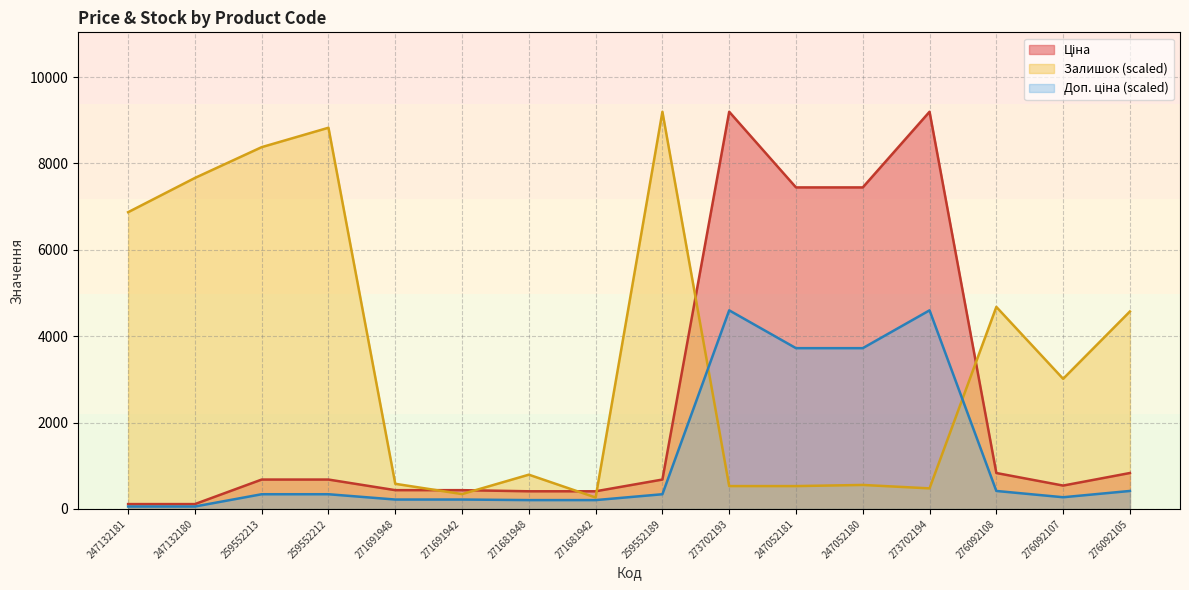

Which series has the largest total across all categories?

Залишок (scaled)